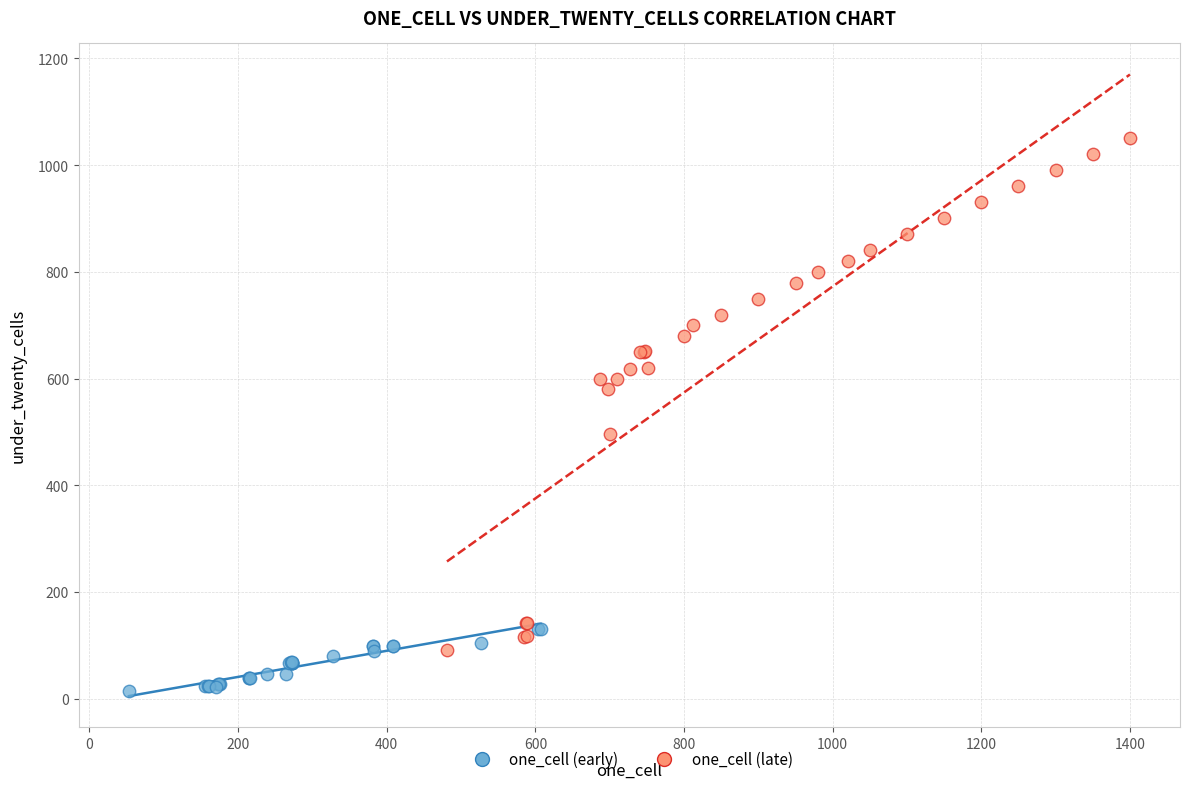

Which series contains the highest Y value?

one_cell (late)